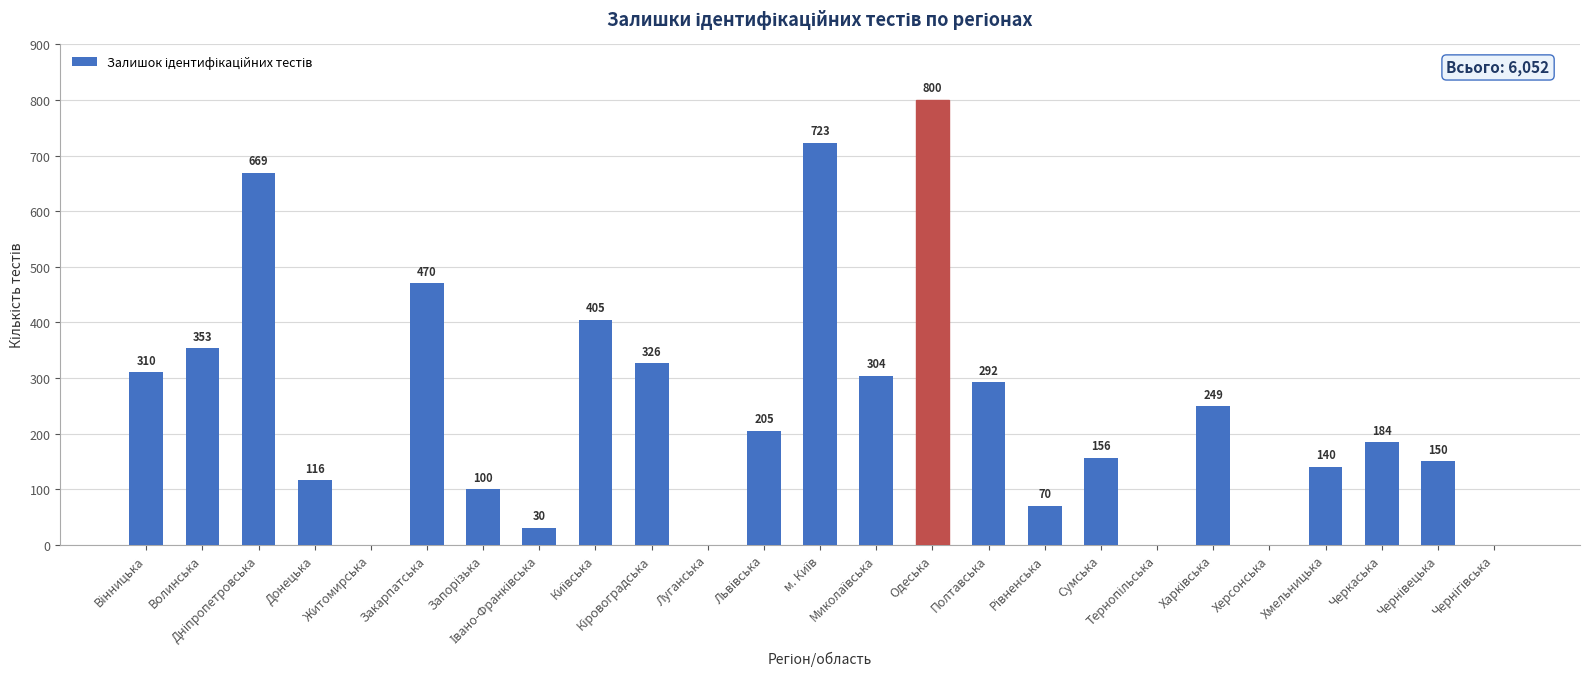

Count the number of data series in this chart.

1